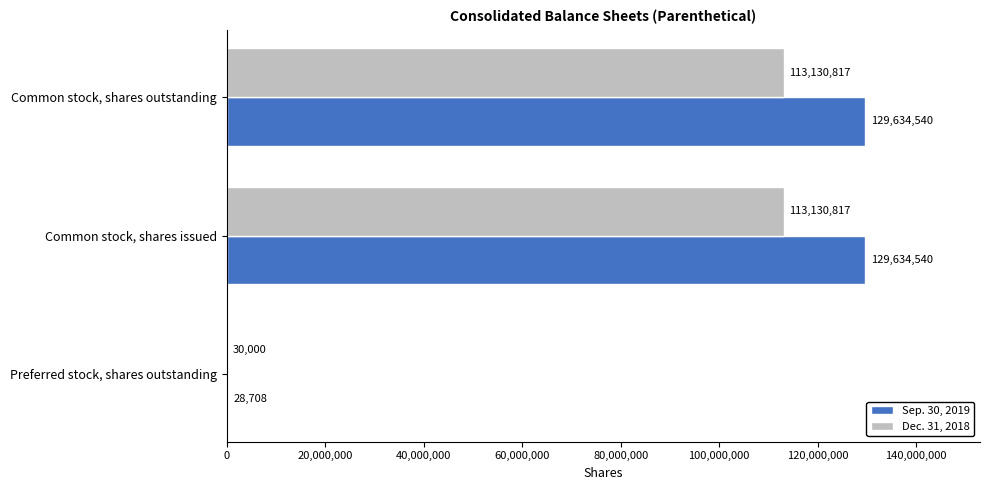

Which series changed the most between Preferred stock, shares outstanding and Common stock, shares outstanding?

Sep. 30, 2019